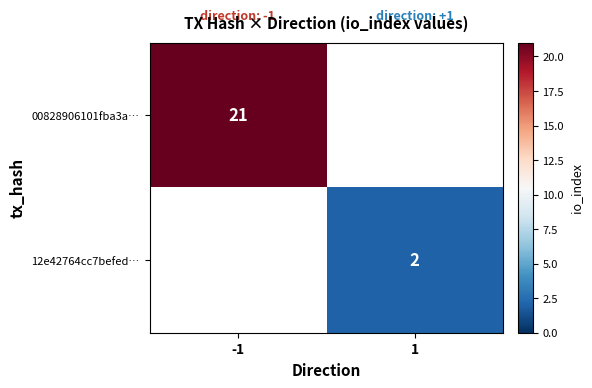

The value of 00828906101fba3a… at -1 is 21. True or false?

True